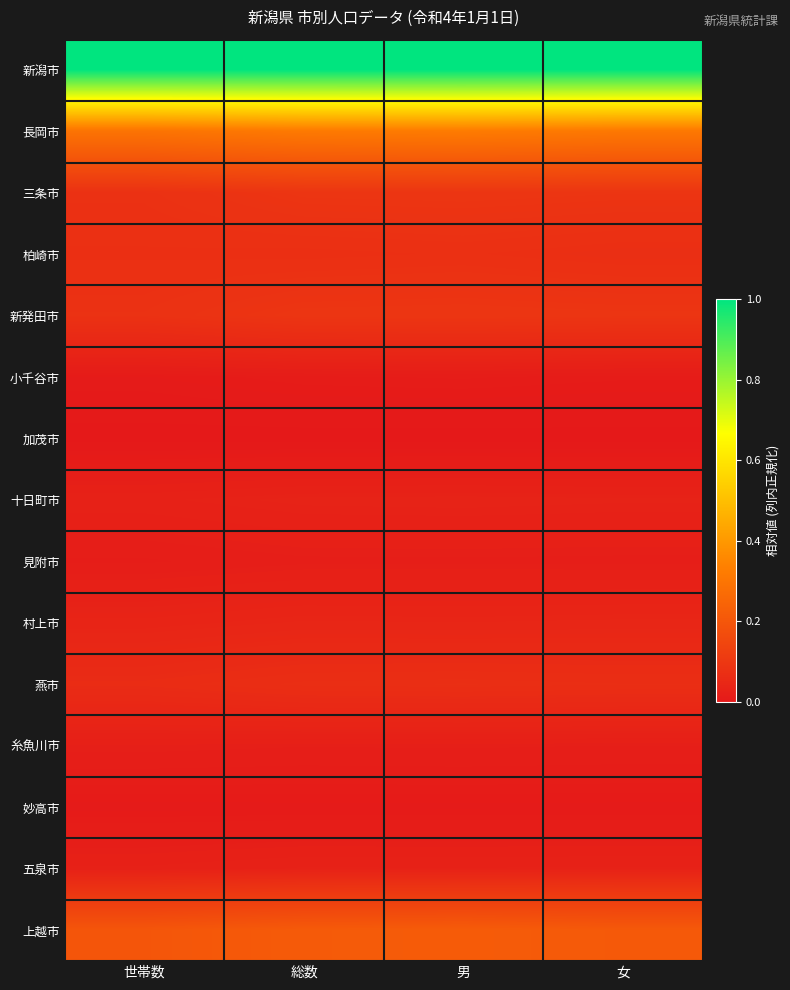

Reading left to right, list all the values displayed in this chart.

新潟市: 世帯数=1.0	総数=1.0	男=1.0	女=1.0
長岡市: 世帯数=0.3	総数=0.3	男=0.3	女=0.3
三条市: 世帯数=0.1	総数=0.1	男=0.1	女=0.1
柏崎市: 世帯数=0.1	総数=0.1	男=0.1	女=0.1
新発田市: 世帯数=0.1	総数=0.1	男=0.1	女=0.1
小千谷市: 世帯数=0.0	総数=0.0	男=0.0	女=0.0
加茂市: 世帯数=0.0	総数=0.0	男=0.0	女=0.0
十日町市: 世帯数=0.0	総数=0.0	男=0.0	女=0.0
見附市: 世帯数=0.0	総数=0.0	男=0.0	女=0.0
村上市: 世帯数=0.0	総数=0.0	男=0.0	女=0.0
燕市: 世帯数=0.1	総数=0.1	男=0.1	女=0.1
糸魚川市: 世帯数=0.0	総数=0.0	男=0.0	女=0.0
妙高市: 世帯数=0.0	総数=0.0	男=0.0	女=0.0
五泉市: 世帯数=0.0	総数=0.0	男=0.0	女=0.0
上越市: 世帯数=0.2	総数=0.2	男=0.2	女=0.2